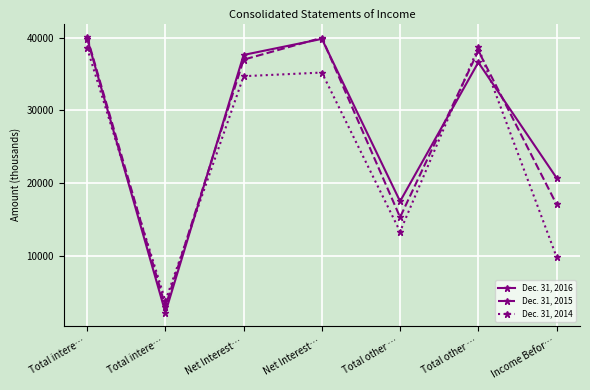

What are all the series names shown in the legend?

Dec. 31, 2016, Dec. 31, 2015, Dec. 31, 2014